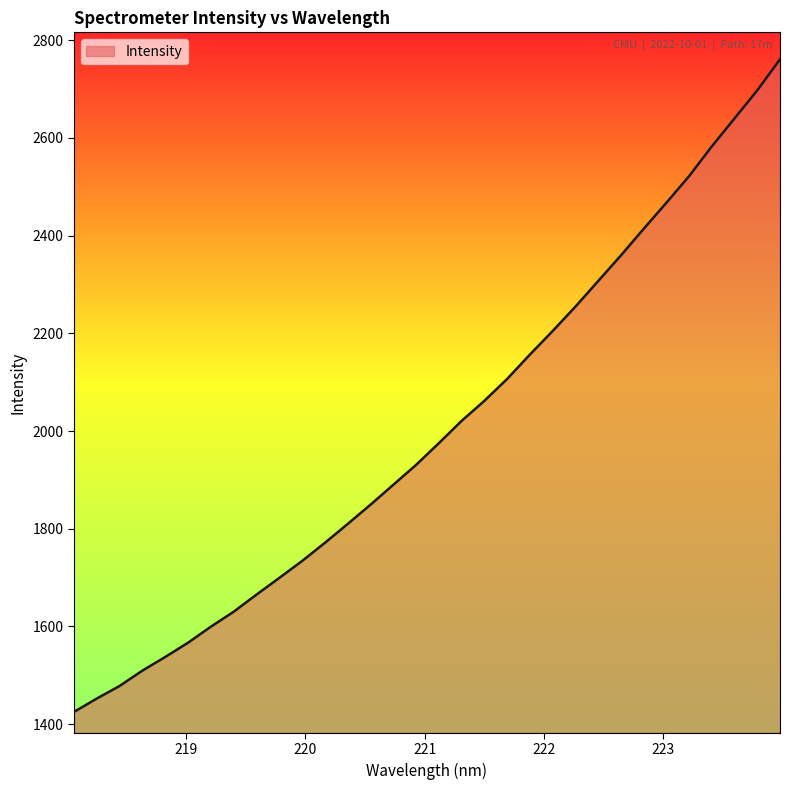

Reading right to left, transcribe all the data shown in this chart.

2760.9	2697.3	2639.9	2582.5	2521.5	2467.0	2413.5	2359.1	2306.6	2254.2	2204.3	2156.1	2106.2	2061.4	2020.3	1974.7	1930.2	1889.6	1848.8	1809.5	1770.8	1733.7	1699.1	1665.0	1630.0	1599.4	1566.6	1537.4	1509.6	1478.2	1452.4	1425.0